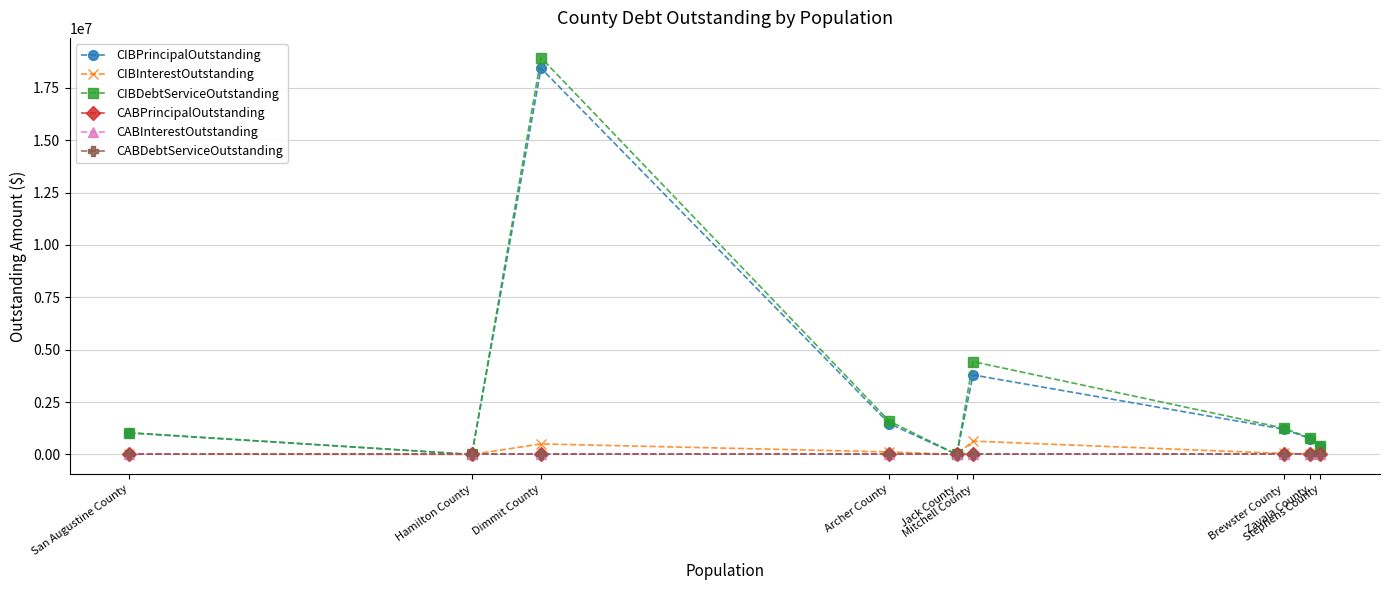

At which label does CIBPrincipalOutstanding first exceed 1025000?

Dimmit County